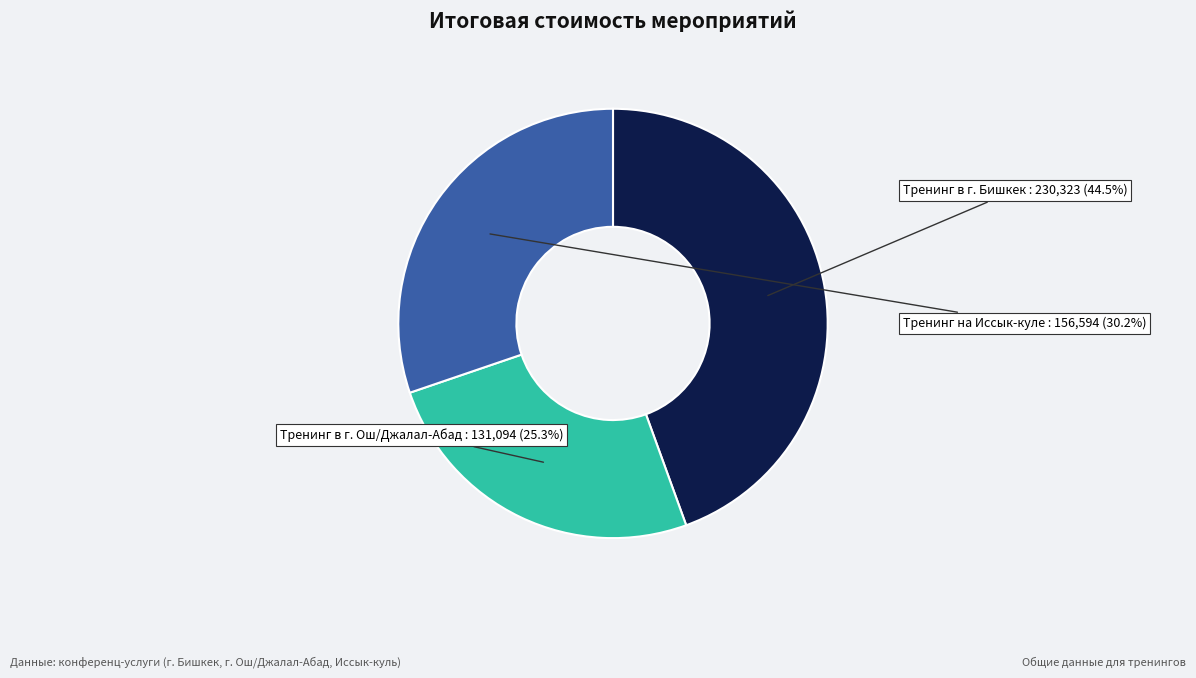

How many segments does this pie chart have?

3